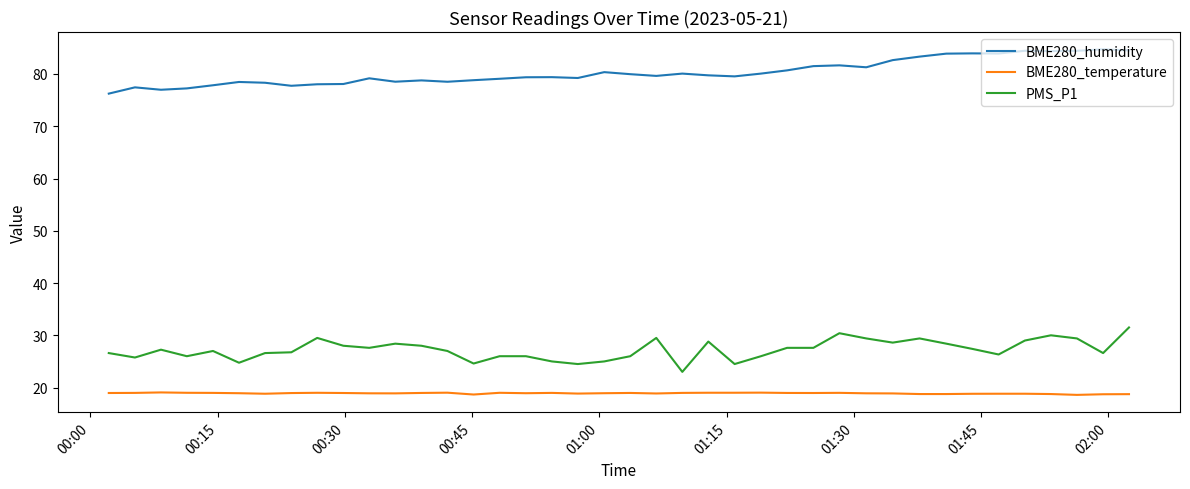

Is this an area chart (filled region under the line)?

No